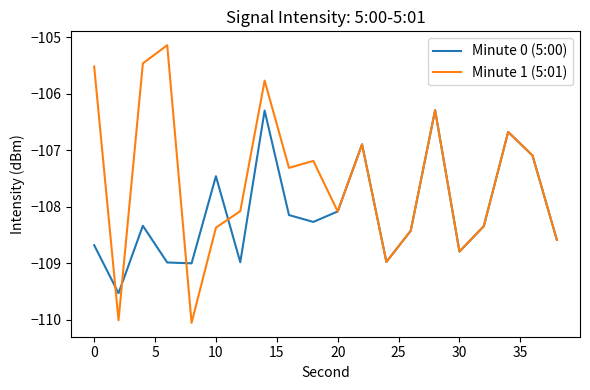

How many distinct data groups are displayed?

2